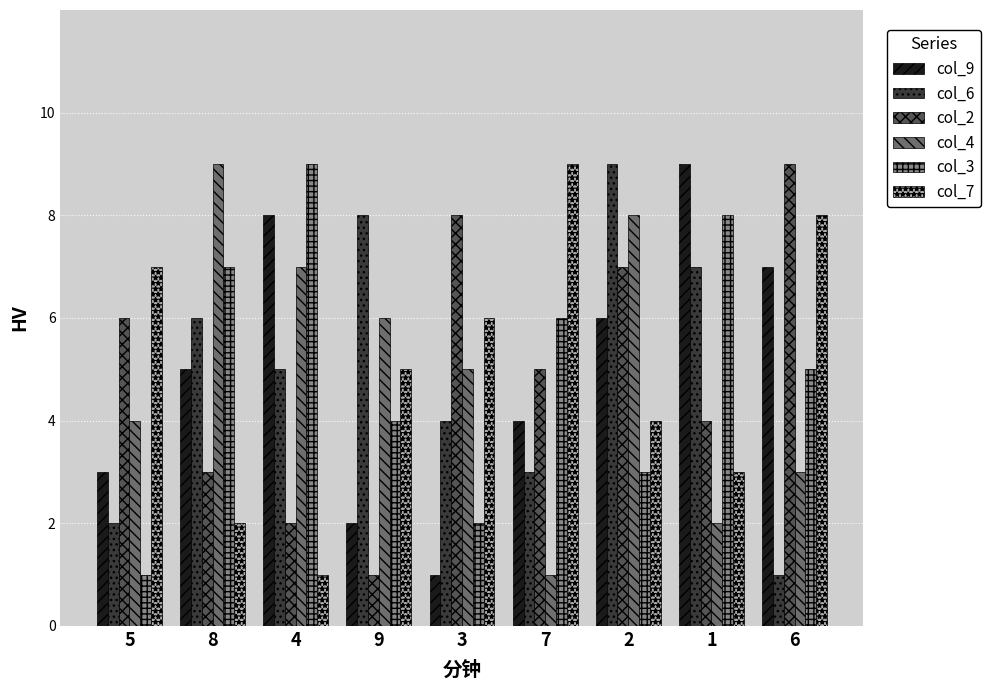

Which category has the lowest value in the col_3 series?

5